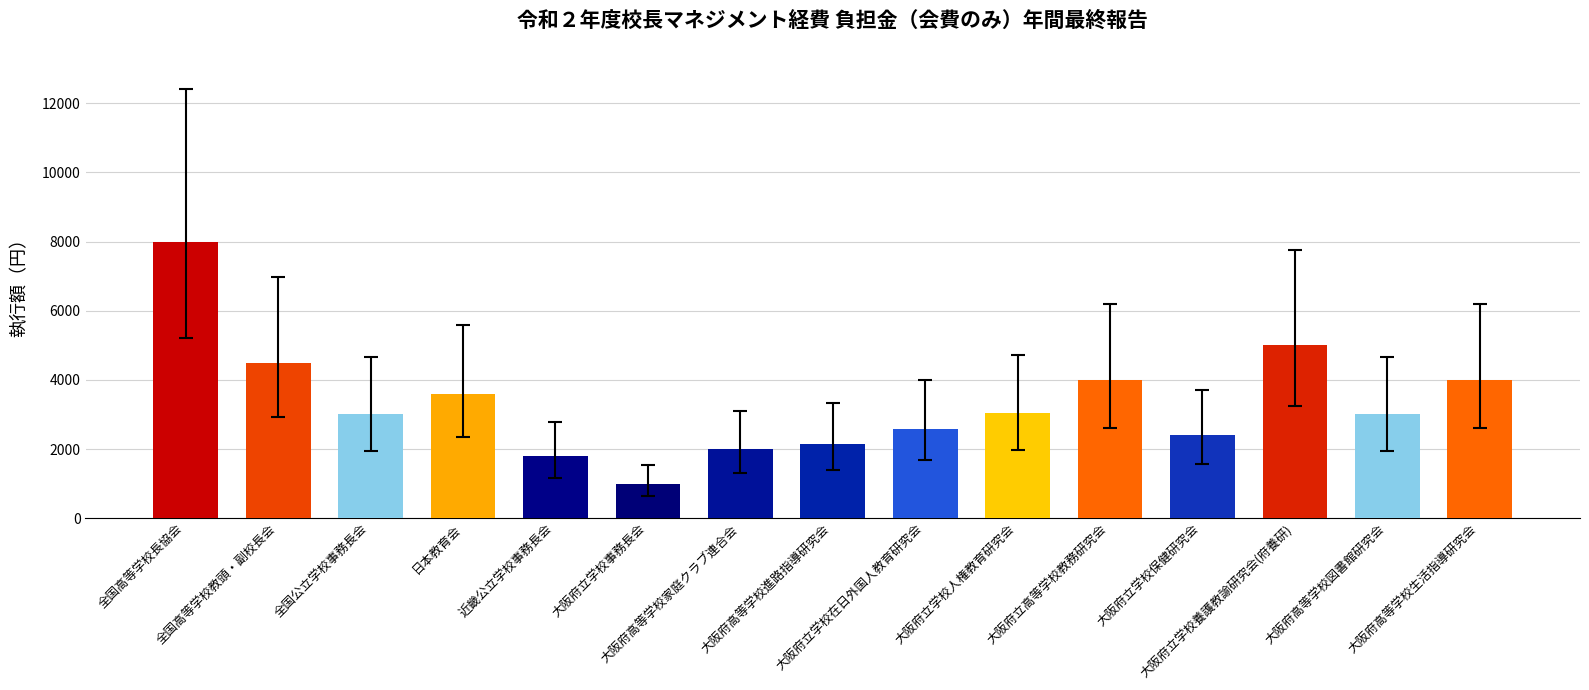

What position from the left is 大阪府立学校在日外国人教育研究会?

9